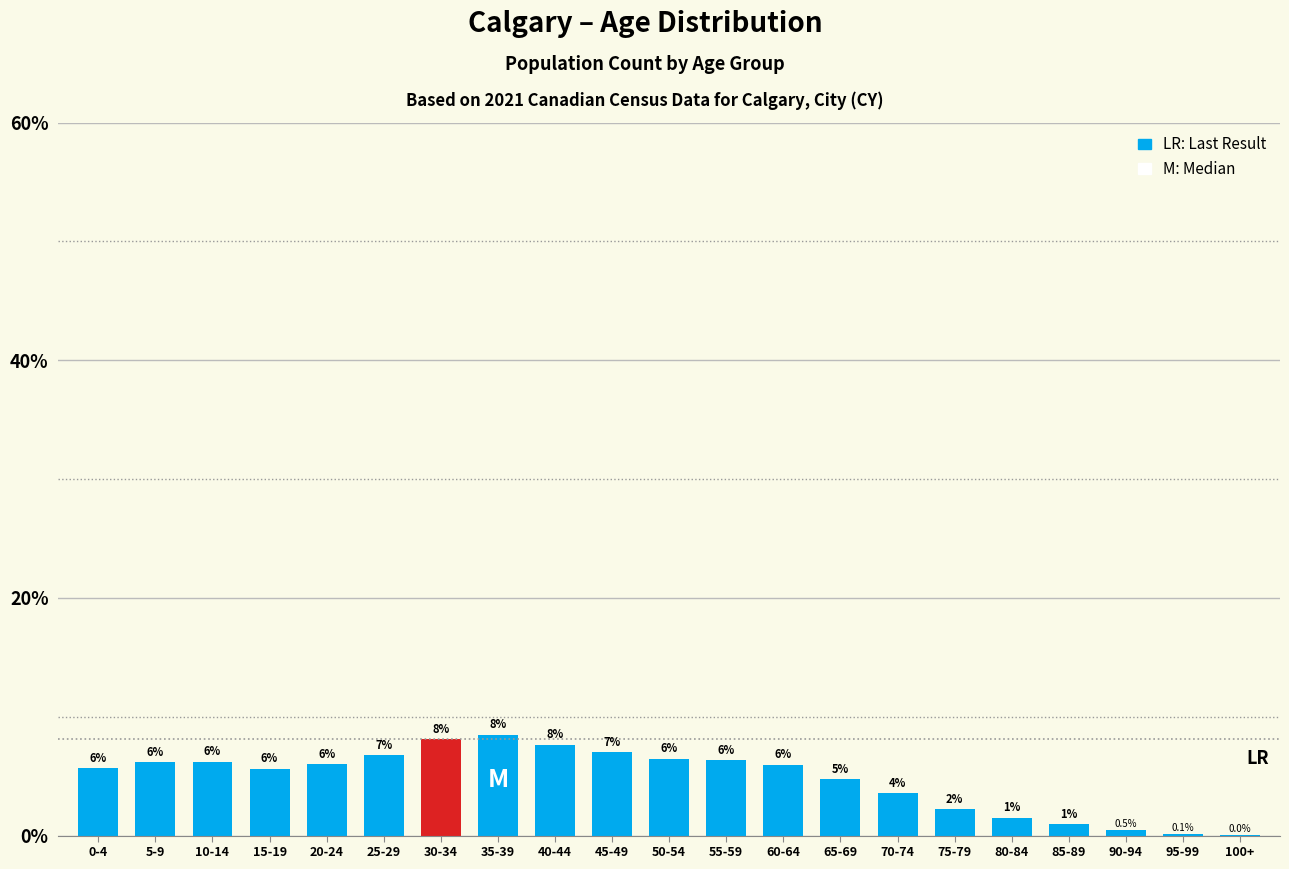

Is it true that the value at 5-9 is 8.0?

False